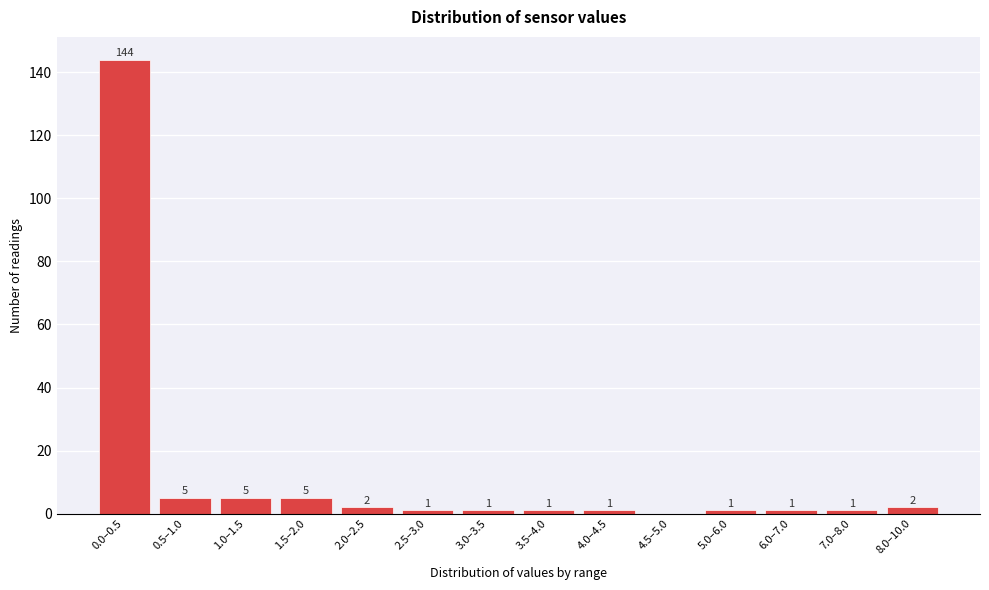

Reading left to right, transcribe all the data shown in this chart.

0.0–0.5=144	0.5–1.0=5	1.0–1.5=5	1.5–2.0=5	2.0–2.5=2	2.5–3.0=1	3.0–3.5=1	3.5–4.0=1	4.0–4.5=1	4.5–5.0=0	5.0–6.0=1	6.0–7.0=1	7.0–8.0=1	8.0–10.0=2